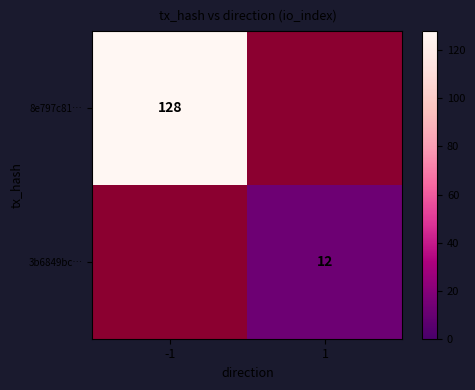

Which category has the lowest value across all series?

1